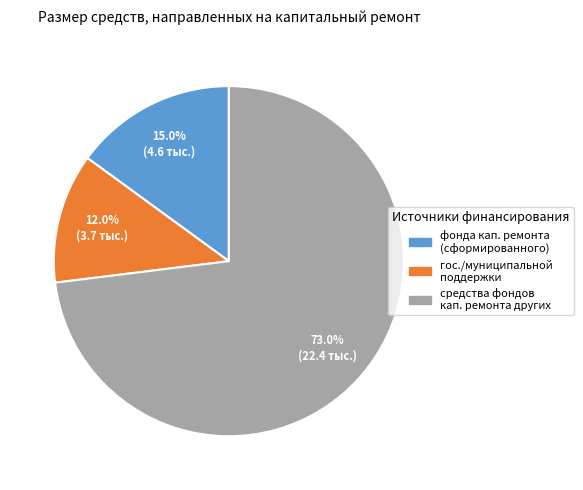

Does any single category account for the majority?

Yes